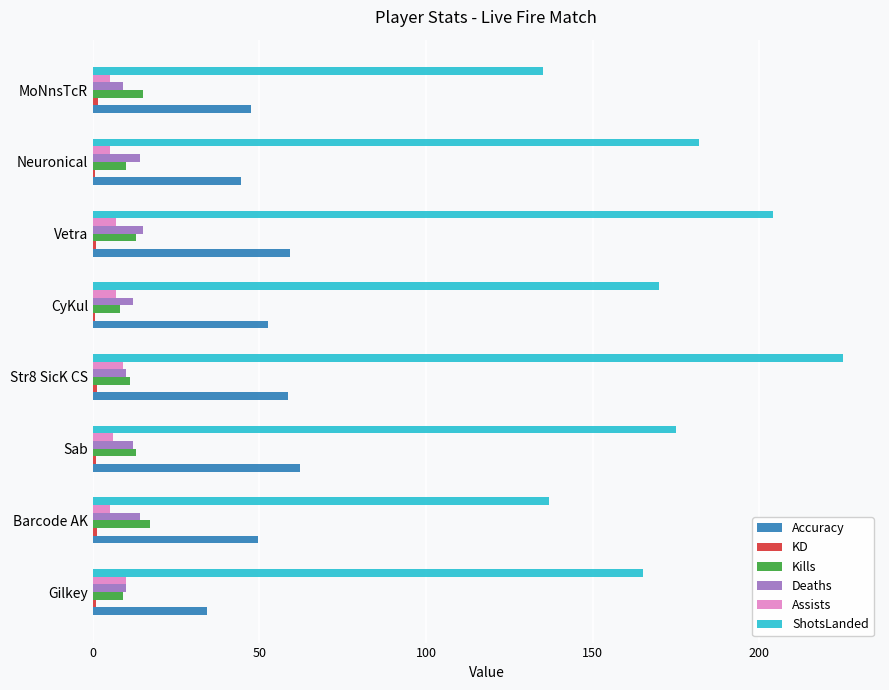

Is it true that Assists equals 7.0 at Vetra?

True